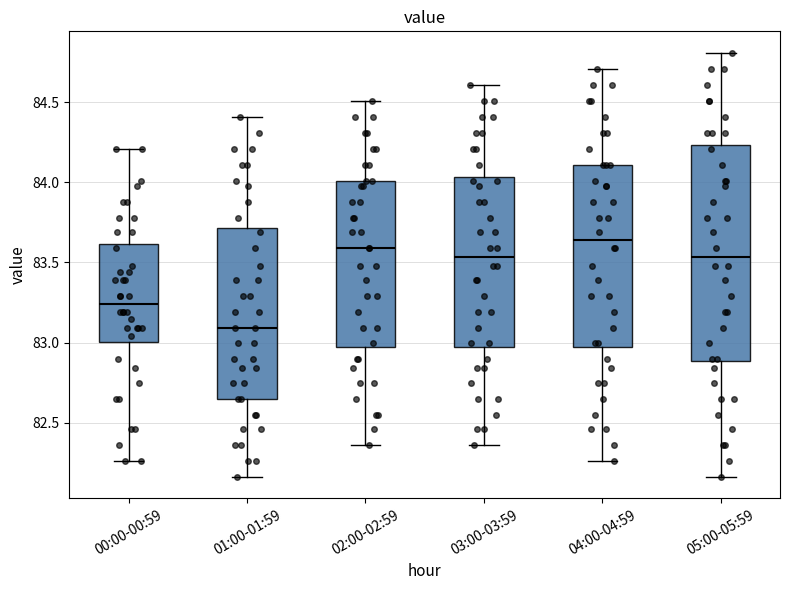

Reading left to right, transcribe this box plot: for each box, give where its median line is, the range the box spans, and where its two whiskers end, as read against the y-axis. The values are not printed on the chart, so give them approximately, as read against the axis.

00:00-00:59: median 83.25, box 83.00 to 83.60, whiskers 82.25 to 84.20
01:00-01:59: median 83.10, box 82.65 to 83.70, whiskers 82.15 to 84.40
02:00-02:59: median 83.60, box 83.00 to 84.00, whiskers 82.35 to 84.50
03:00-03:59: median 83.55, box 83.00 to 84.05, whiskers 82.35 to 84.60
04:00-04:59: median 83.65, box 83.00 to 84.10, whiskers 82.25 to 84.70
05:00-05:59: median 83.55, box 82.90 to 84.25, whiskers 82.15 to 84.80